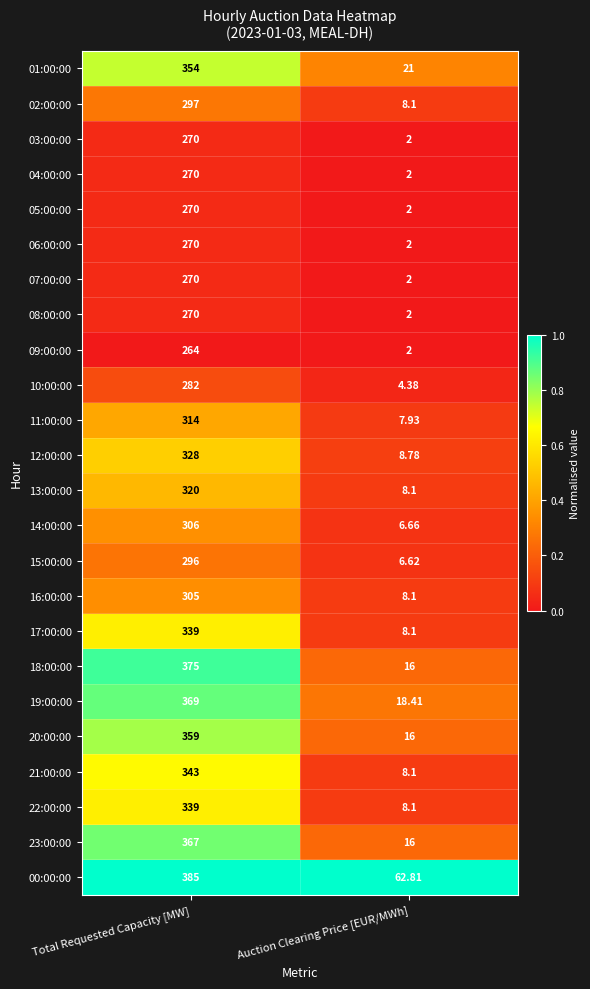

List the labels in order of 01:00:00 value, largest first.

Total Requested Capacity [MW], Auction Clearing Price [EUR/MWh]